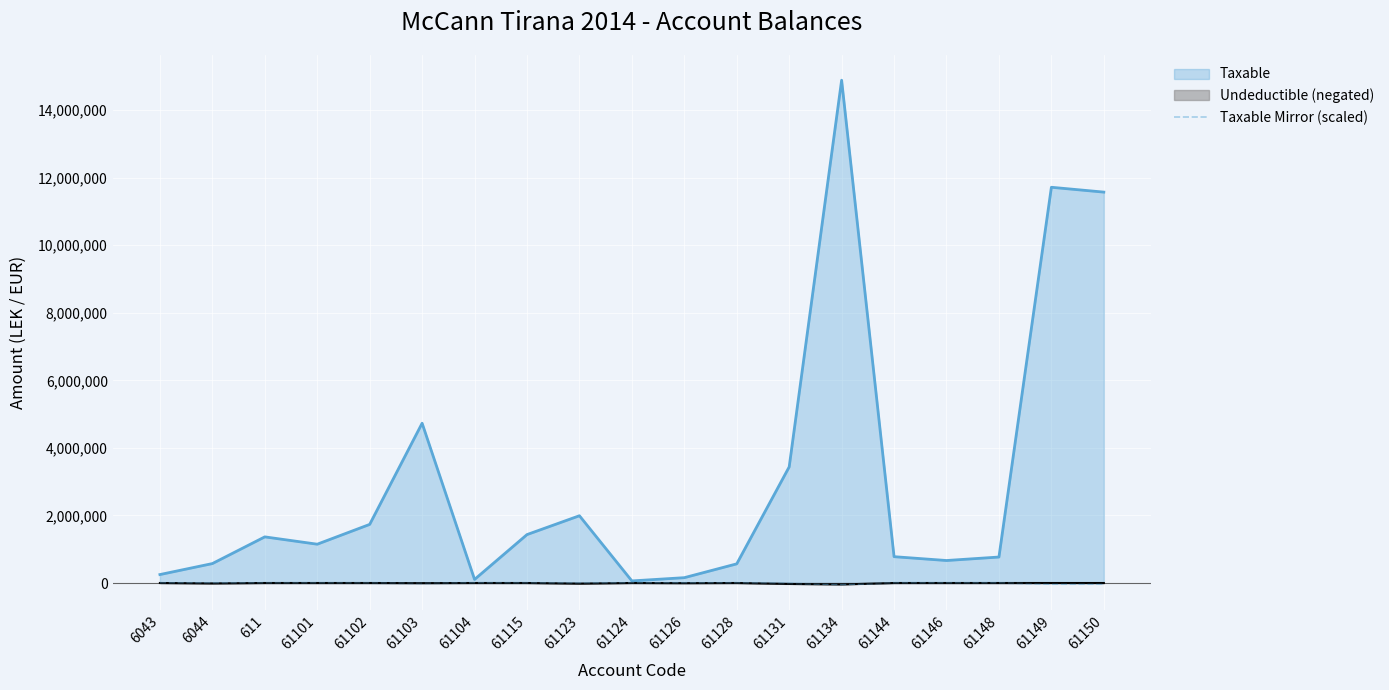

Reading left to right, list all the values displayed in this chart.

6043=-750.7	6044=-1725.9	611=-4098.2	61101=-3447.1	61102=-5205.5	61103=-14193.4	61104=-317.7	61115=-4301.3	61123=-5975.6	61124=-185.4	61126=-474.0	61128=-1702.4	61131=-10314.0	61134=-44663.6	61144=-2338.9	61146=-1998.3	61148=-2307.2	61149=-35153.6	61150=-34723.9